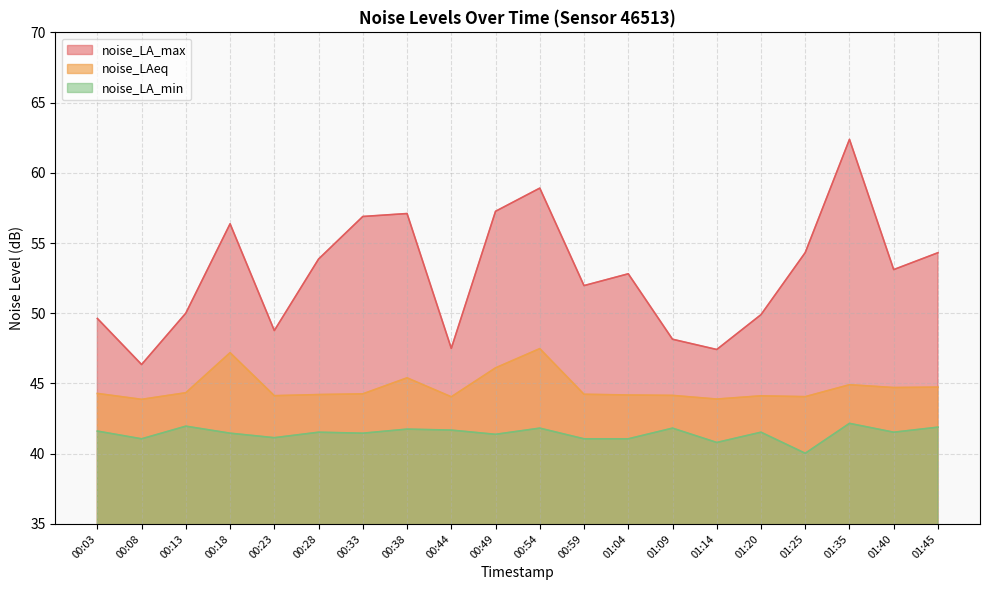

How many data points in noise_LAeq are less than 44?

2